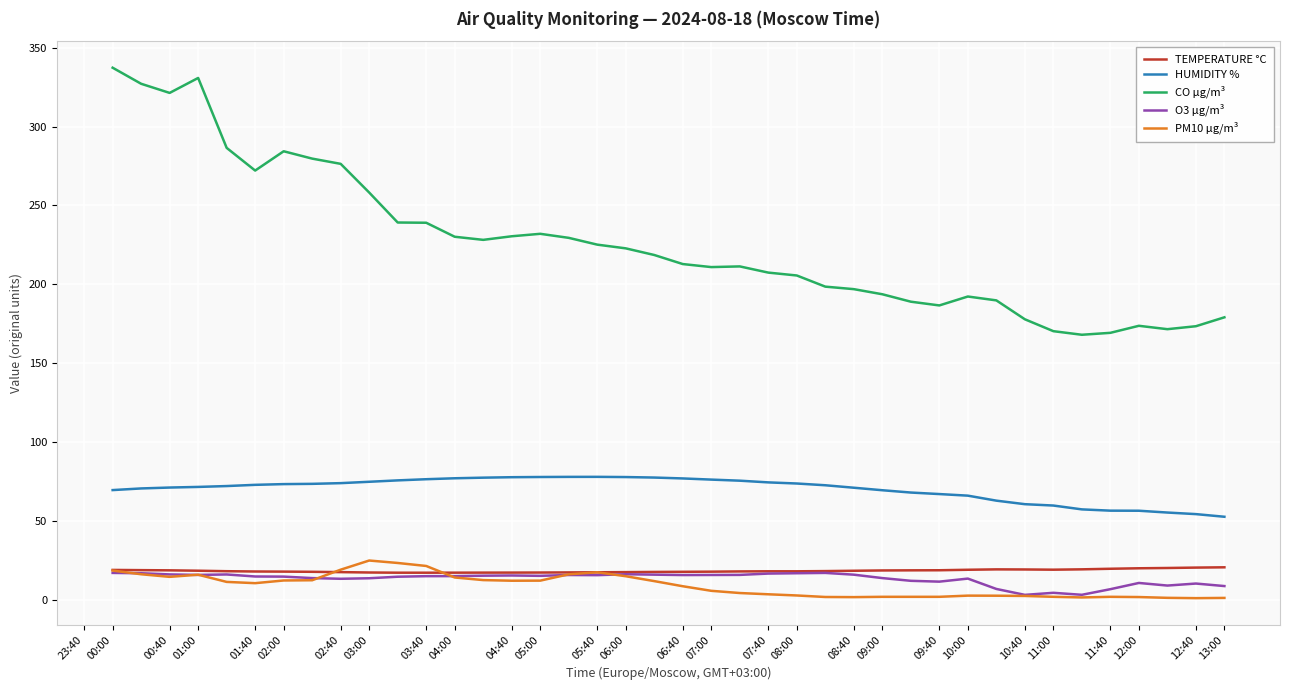

Which series has the largest range (max minus min)?

CO µg/m³